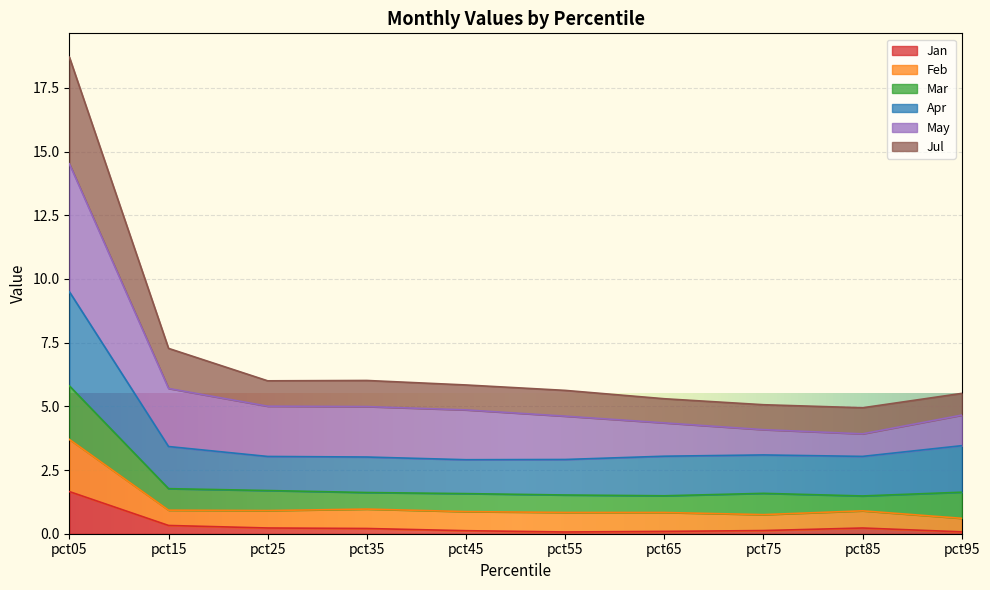

At which category is the sum across all series the highest?

pct05